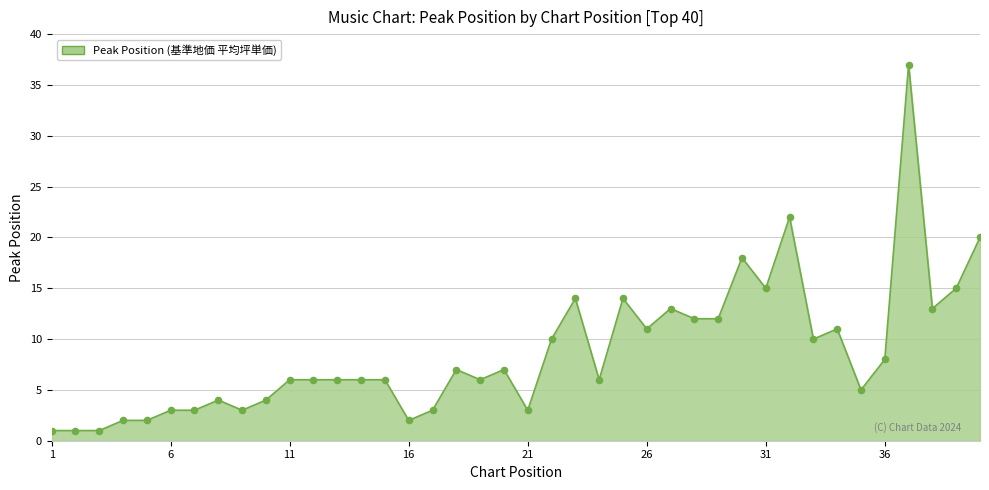

What is the greatest value displayed?

37